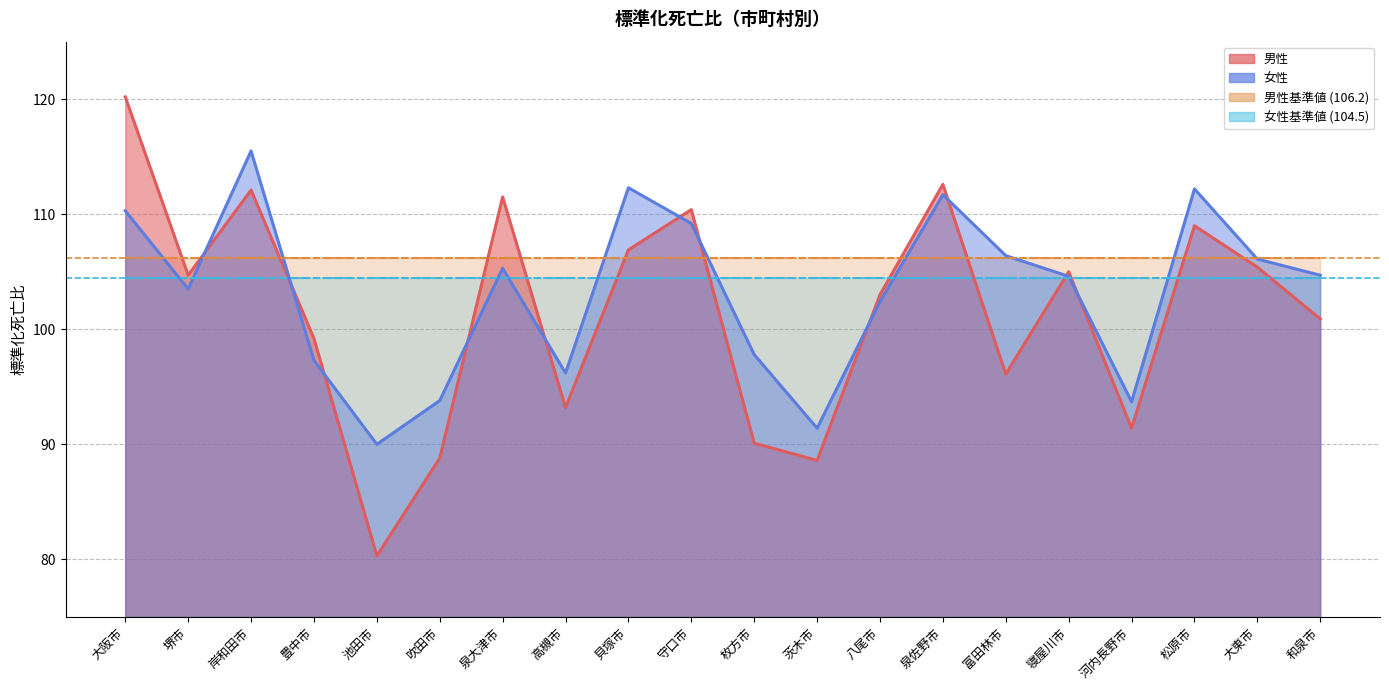

Reading left to right, list all the values displayed in this chart.

男性: 大阪市=120.2	堺市=104.7	岸和田市=112.1	豊中市=99.2	池田市=80.3	吹田市=88.8	泉大津市=111.5	高槻市=93.2	貝塚市=106.9	守口市=110.4	枚方市=90.1	茨木市=88.6	八尾市=103.0	泉佐野市=112.6	富田林市=96.1	寝屋川市=105.0	河内長野市=91.4	松原市=109.0	大東市=105.4	和泉市=100.9
女性: 大阪市=110.3	堺市=103.5	岸和田市=115.5	豊中市=97.3	池田市=90.0	吹田市=93.8	泉大津市=105.3	高槻市=96.2	貝塚市=112.3	守口市=109.2	枚方市=97.8	茨木市=91.4	八尾市=102.4	泉佐野市=111.7	富田林市=106.4	寝屋川市=104.6	河内長野市=93.7	松原市=112.2	大東市=106.1	和泉市=104.7